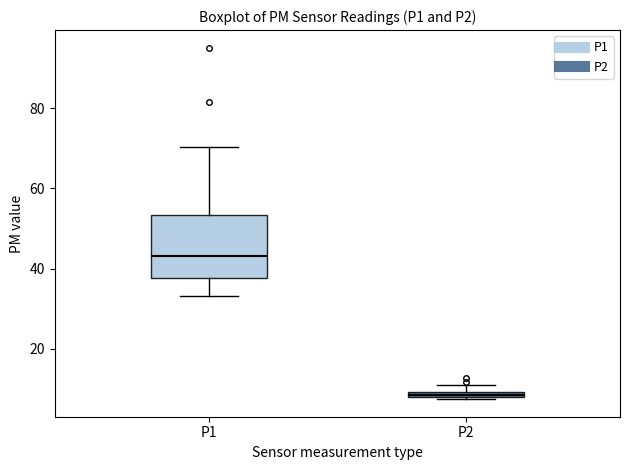

Where is the upper edge of the box for P2 on the y-axis? The values are not printed on the chart, so give them approximately, as read against the axis.

10